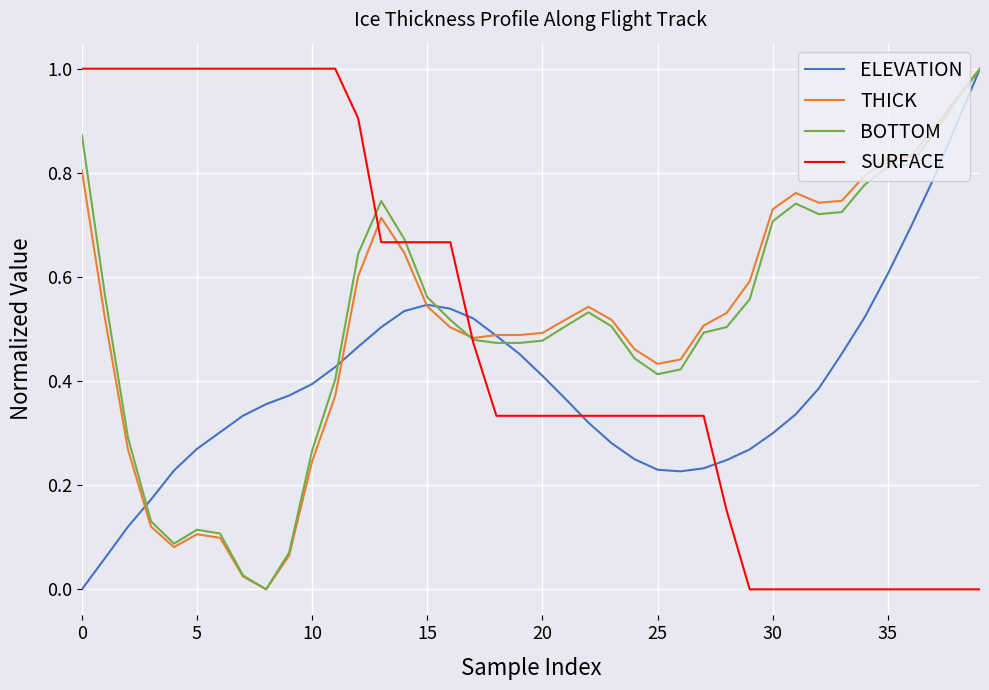

How many intersections are there between SURFACE and ELEVATION?

3